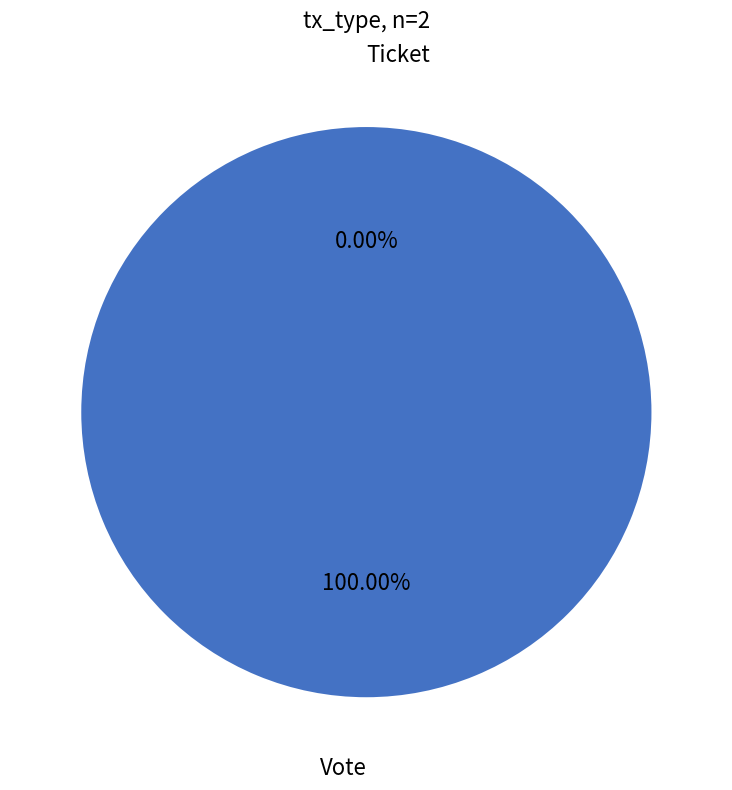

To the nearest percent, what is the difference between the Vote and Ticket slice percentages?

100%